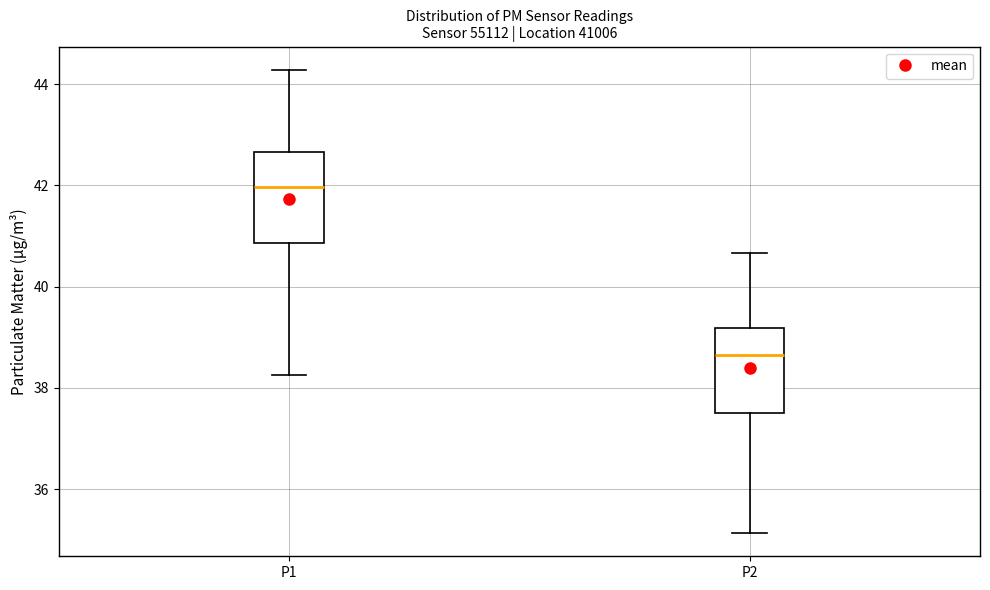

Reading left to right, transcribe this box plot: for each box, give where its median line is, the range the box spans, and where its two whiskers end, as read against the y-axis. The values are not printed on the chart, so give them approximately, as read against the axis.

P1: median 42.0, box 40.8 to 42.6, whiskers 38.2 to 44.2
P2: median 38.6, box 37.6 to 39.2, whiskers 35.2 to 40.6